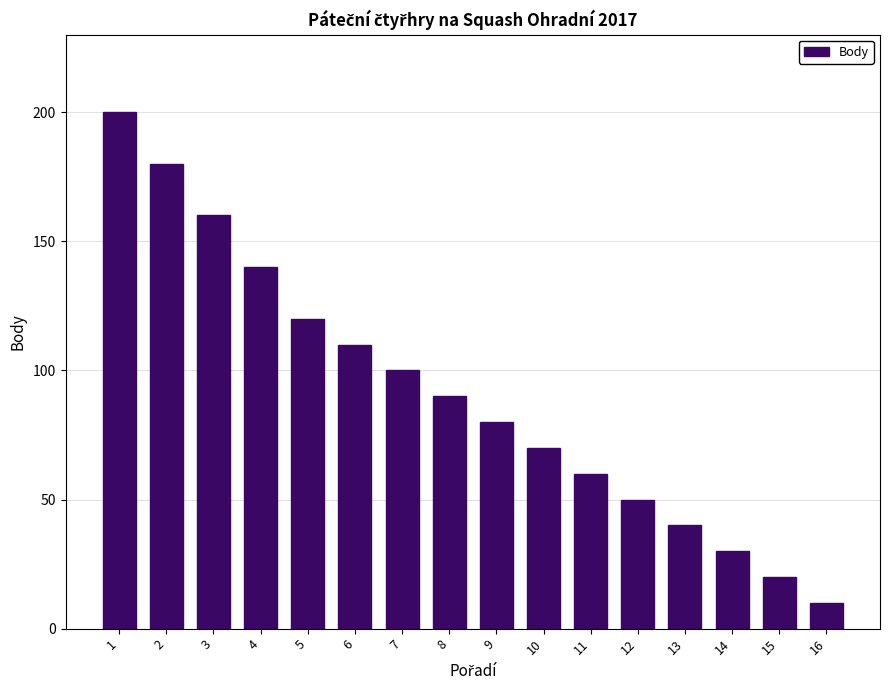

What is the value of the 8th bar from the left?

90